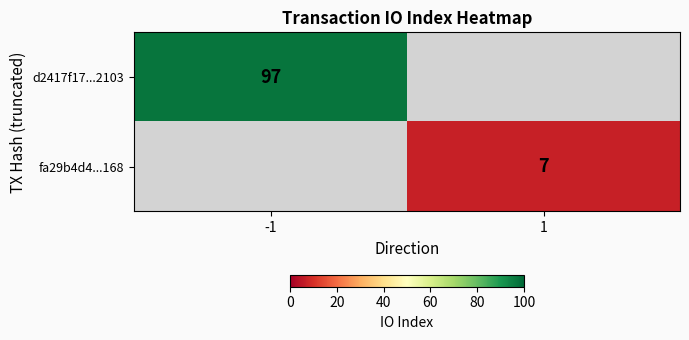

How many distinct data groups are displayed?

2